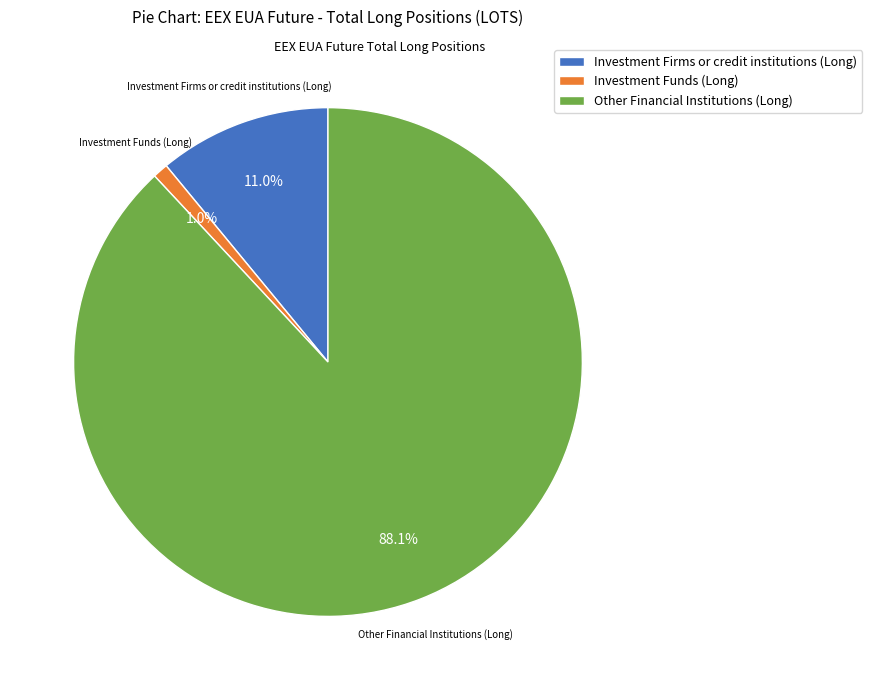

To the nearest percent, what is the difference between the Other Financial Institutions (Long) and Investment Funds (Long) slice percentages?

87%